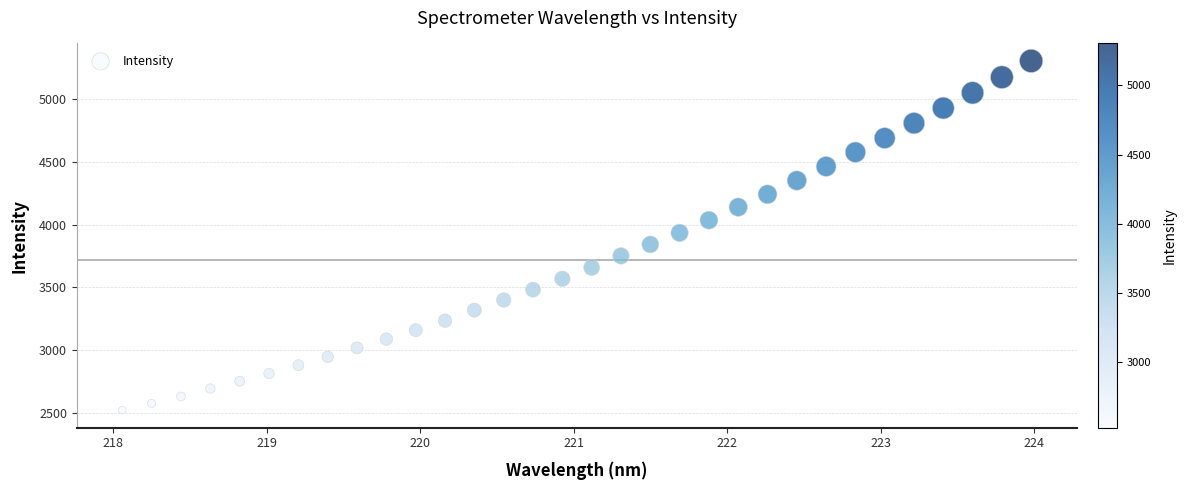

What is the range of X values (max minus min)?

5.9